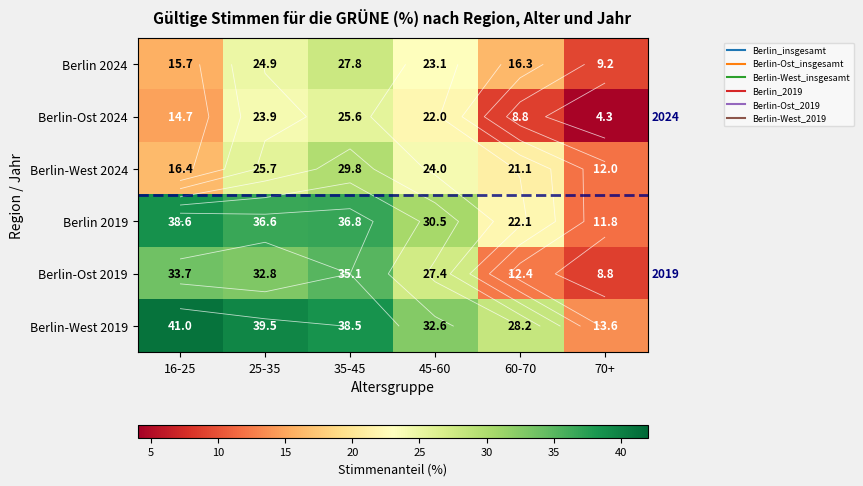

How many values in the Berlin-West 2024 series are below 24?

3